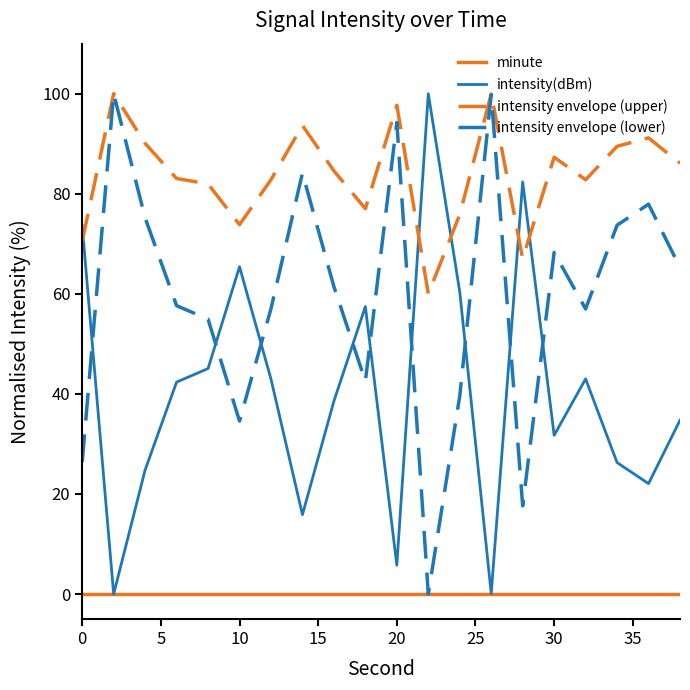

True or false: minute and intensity envelope (upper) intersect in this chart.

False